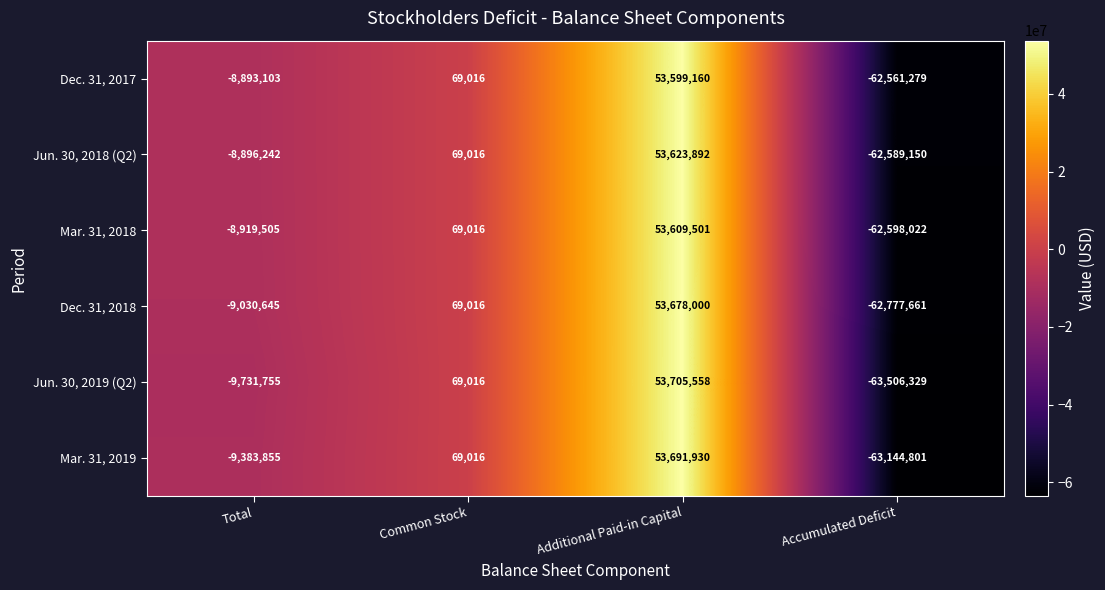

True or false: Jun. 30, 2019 (Q2) has a value of 108769 at Common Stock.

False